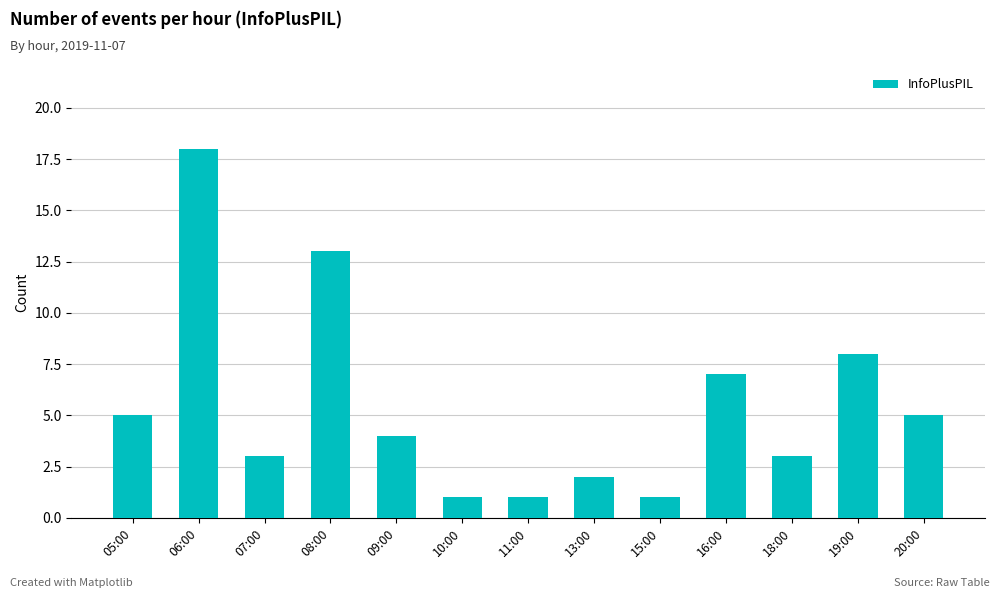

Which category has the highest value across all series?

06:00